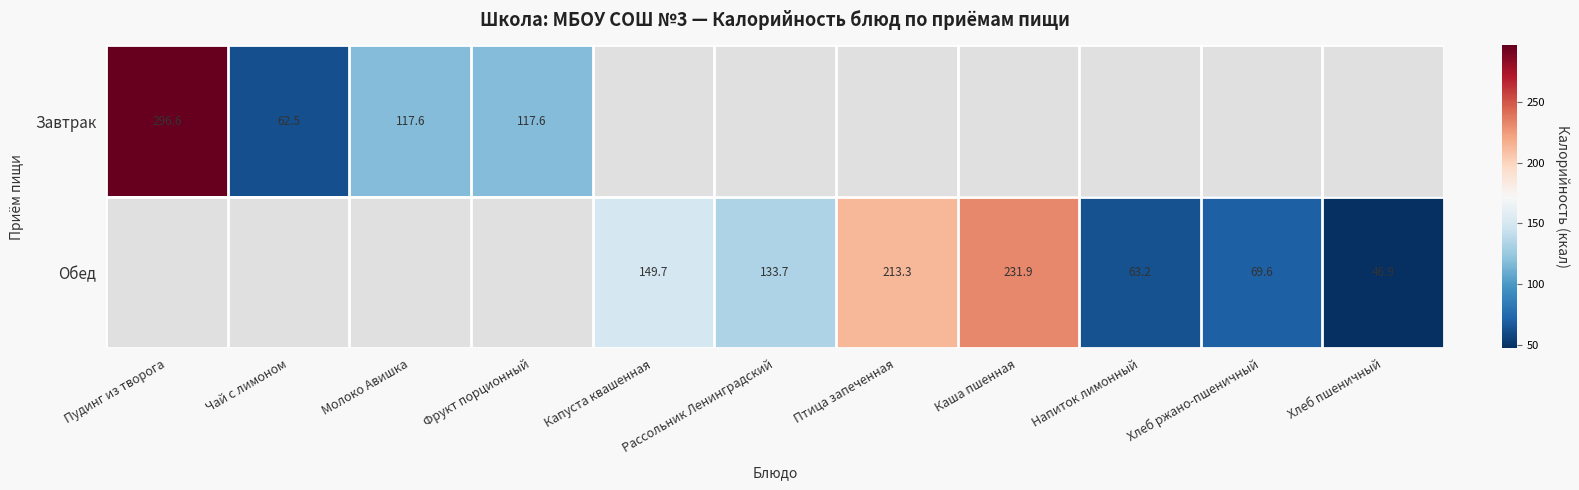

At how many categories does at least one series exceed 253?

1